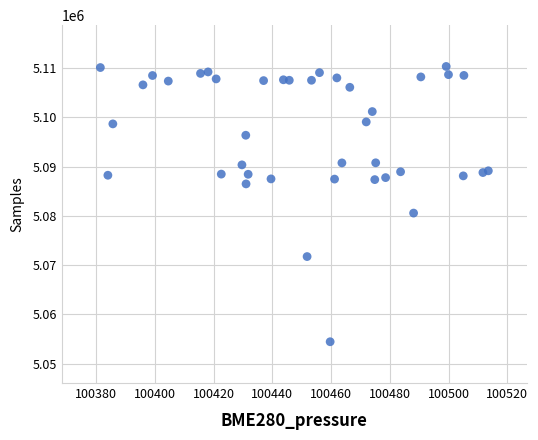

What is the range of Y values (max minus min)?

55839